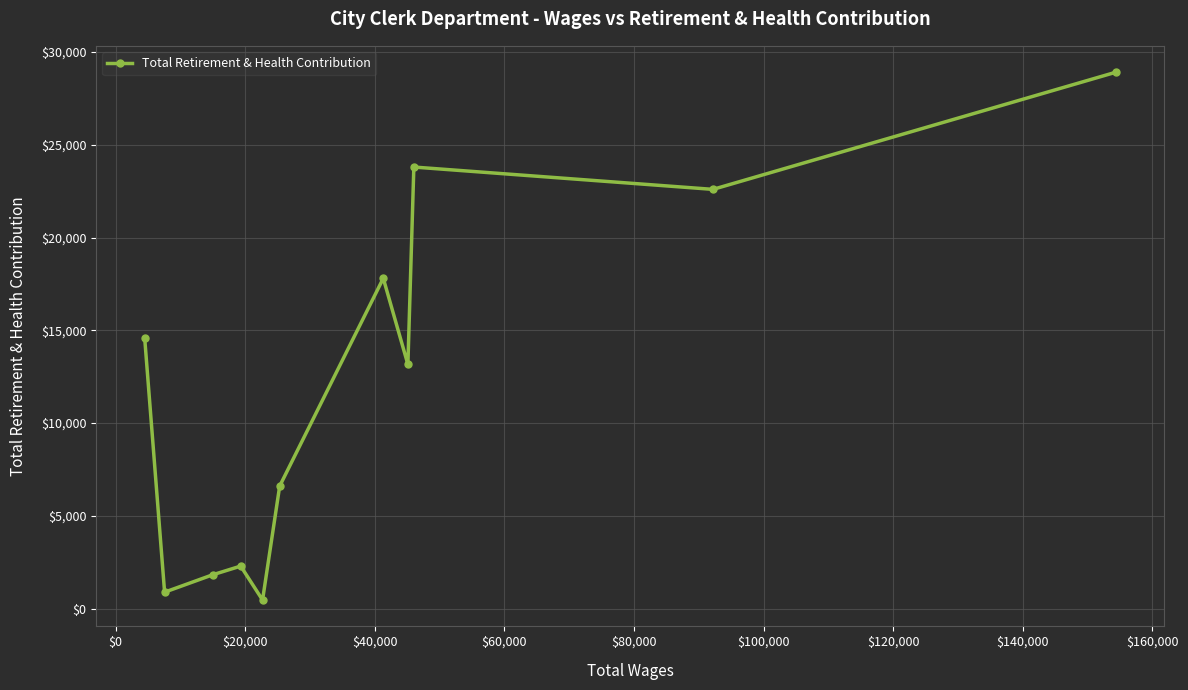

Count the number of categories in the chart.

11